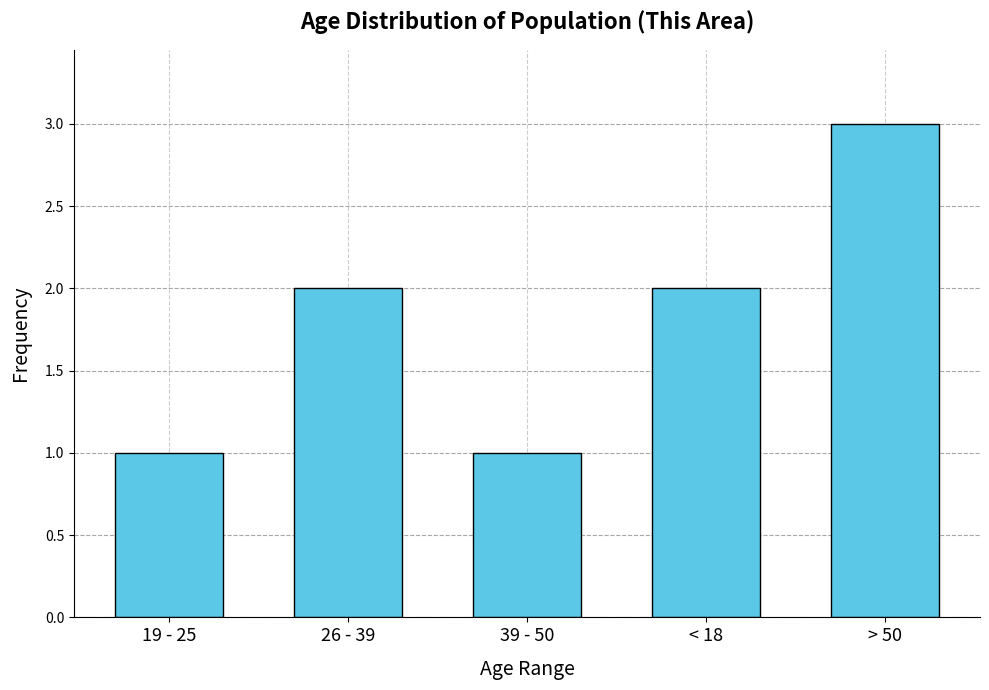

Reading left to right, list all the values displayed in this chart.

1	2	1	2	3